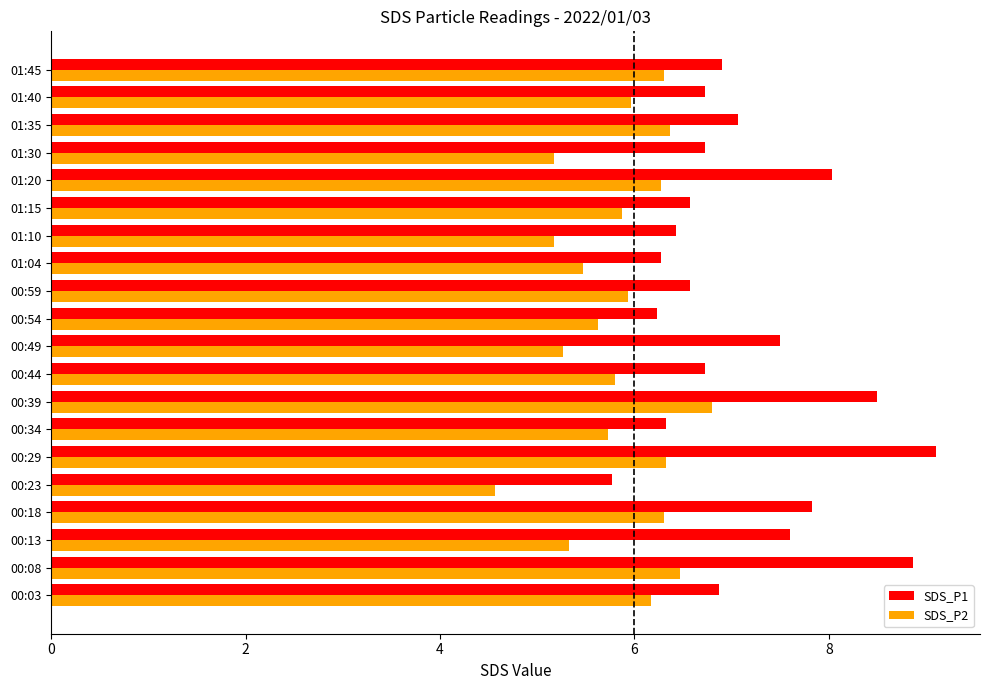

What is the minimum value shown in the chart?

4.6